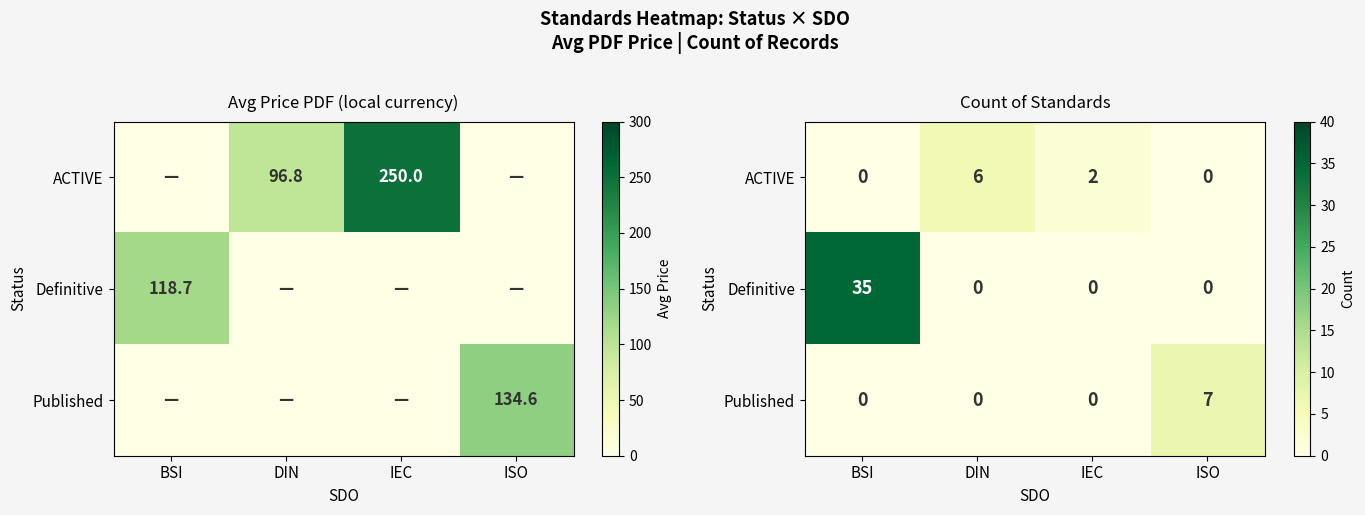

Is it true that Definitive equals 19 at BSI?

False